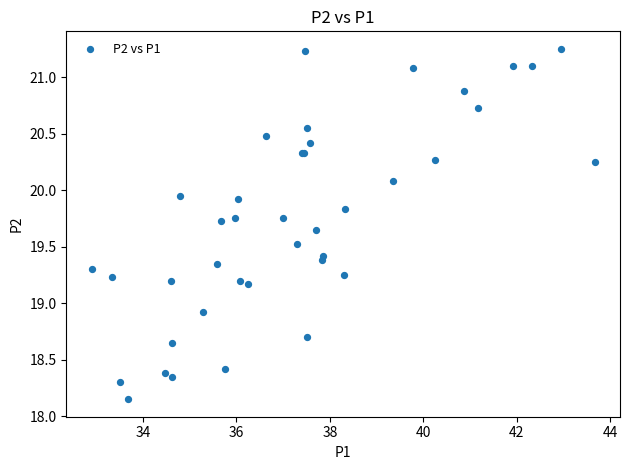

What Y value in the scatter plot is closest to 19?

18.9